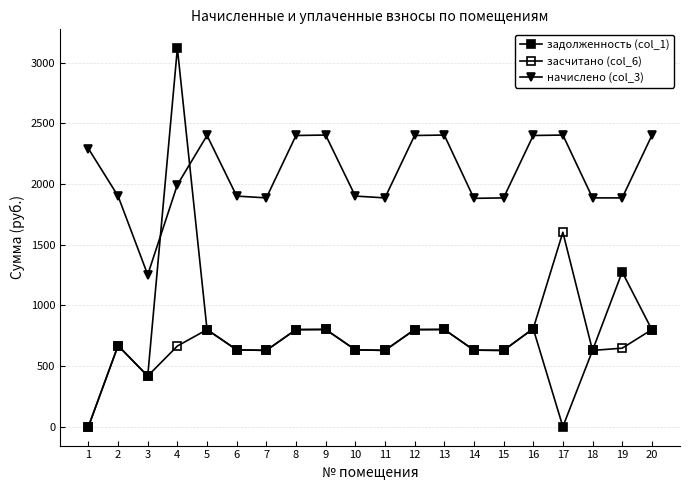

How many lines are shown in the chart?

3